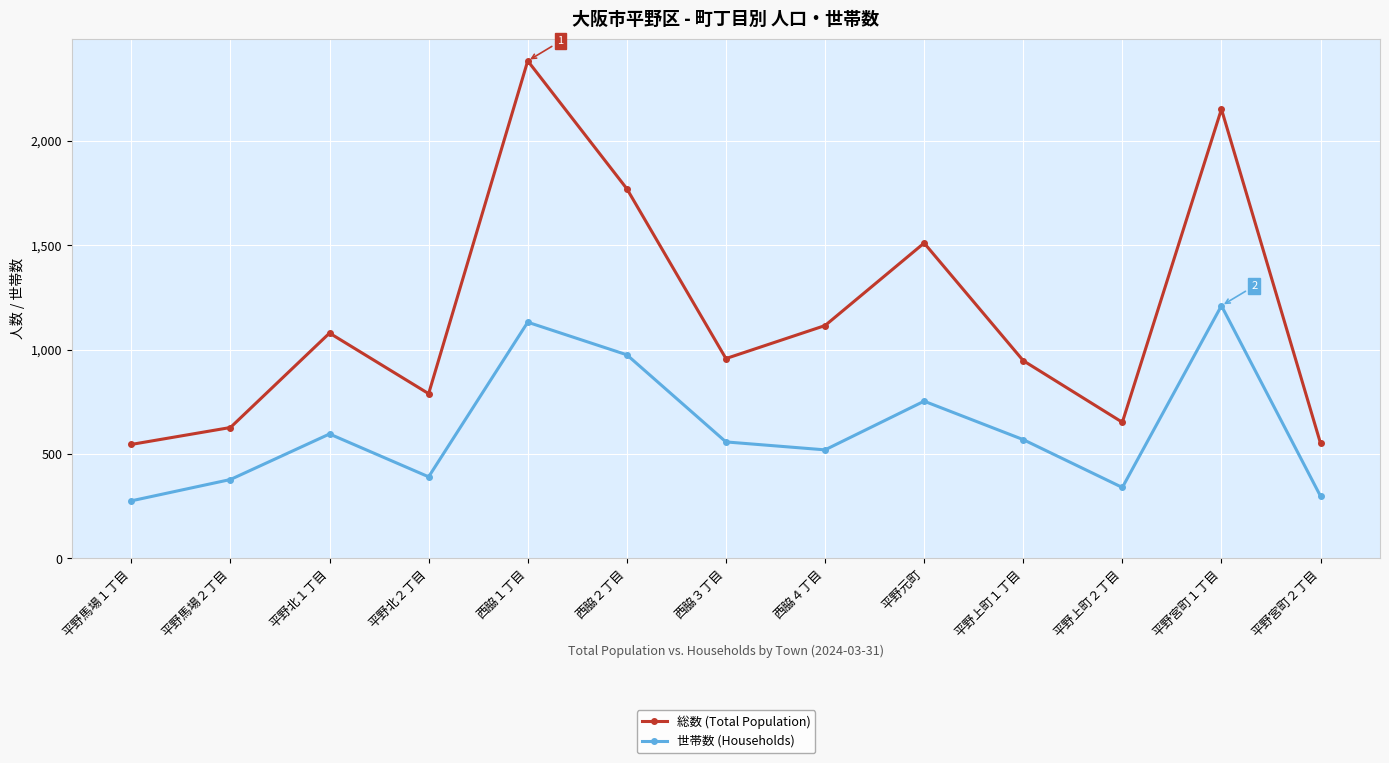

What is the maximum value for 総数 (Total Population)?

2382